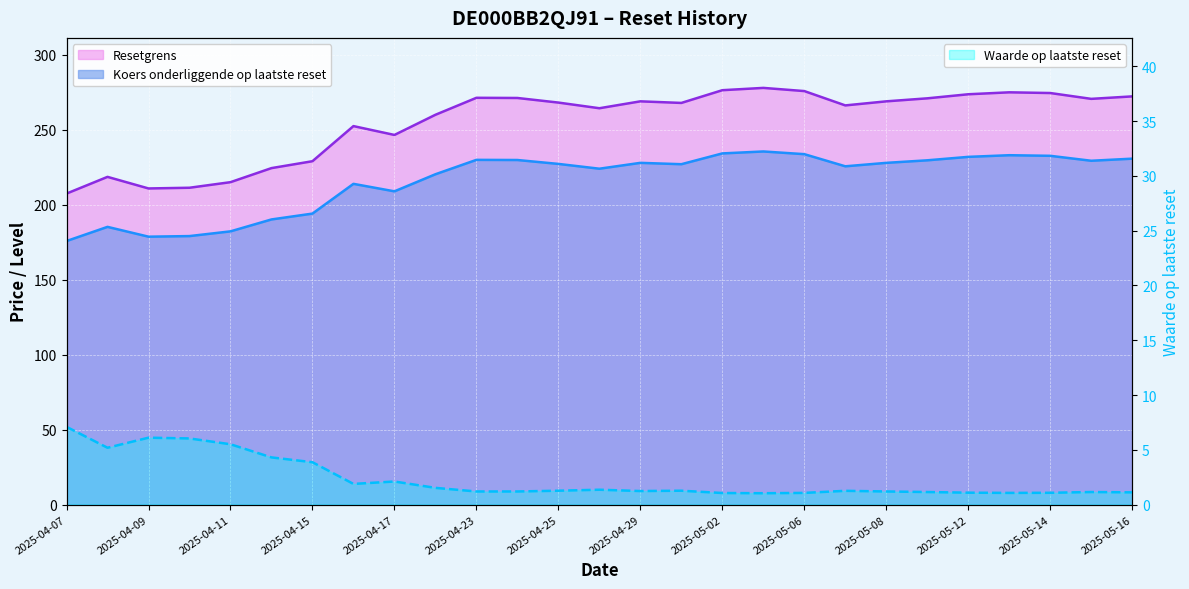

How many interior local valleys does the Waarde op laatste reset series have?

5